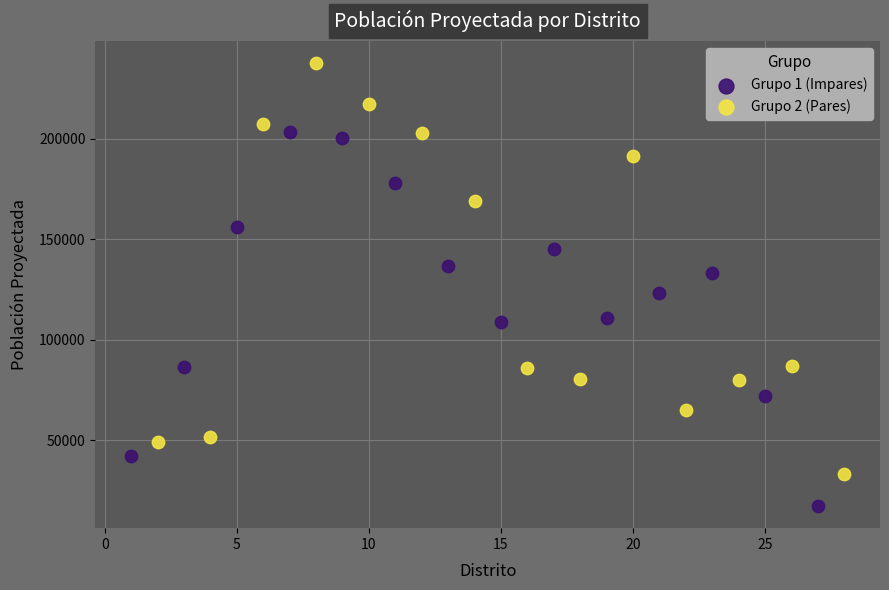

Which series reaches the minimum Y coordinate?

Grupo 1 (Impares)